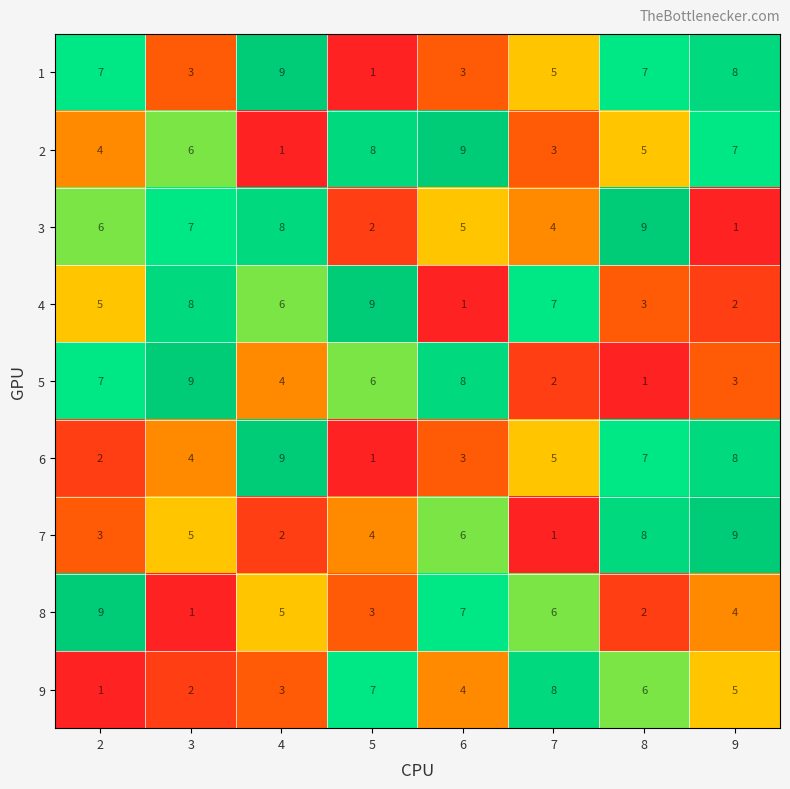

How many distinct data groups are displayed?

9